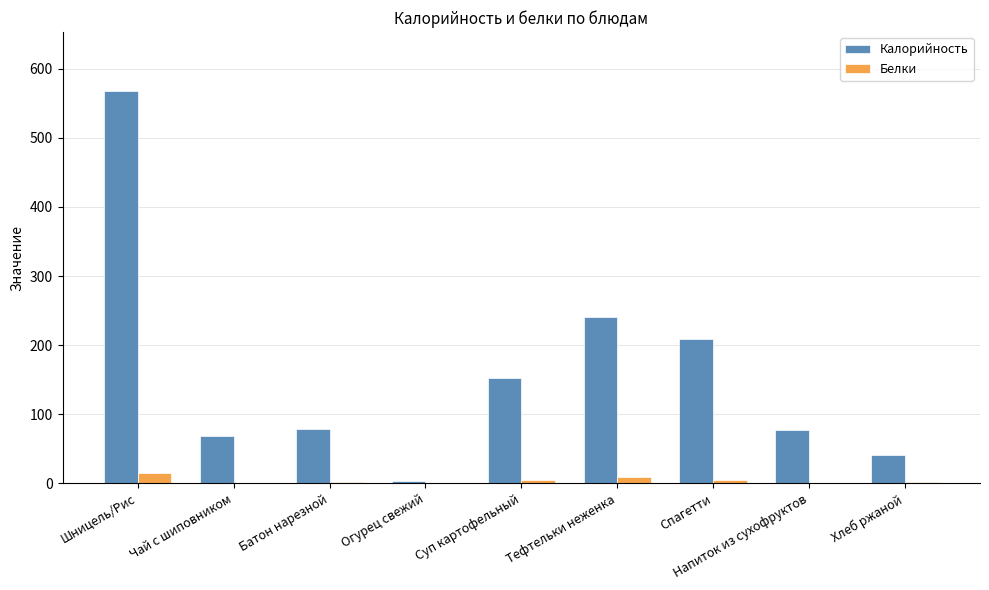

What is the sum of all Калорийность values?

1438.6